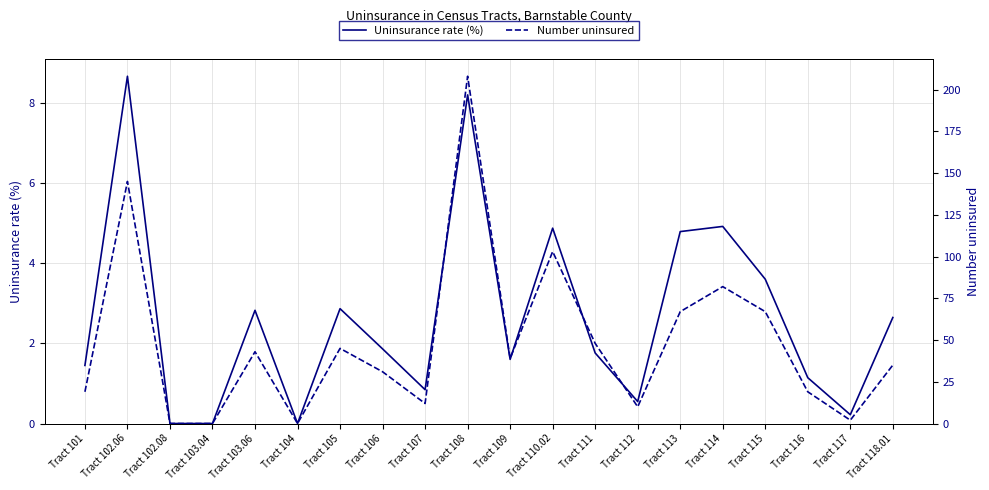

How many values in the Number uninsured series exceed 39?

9